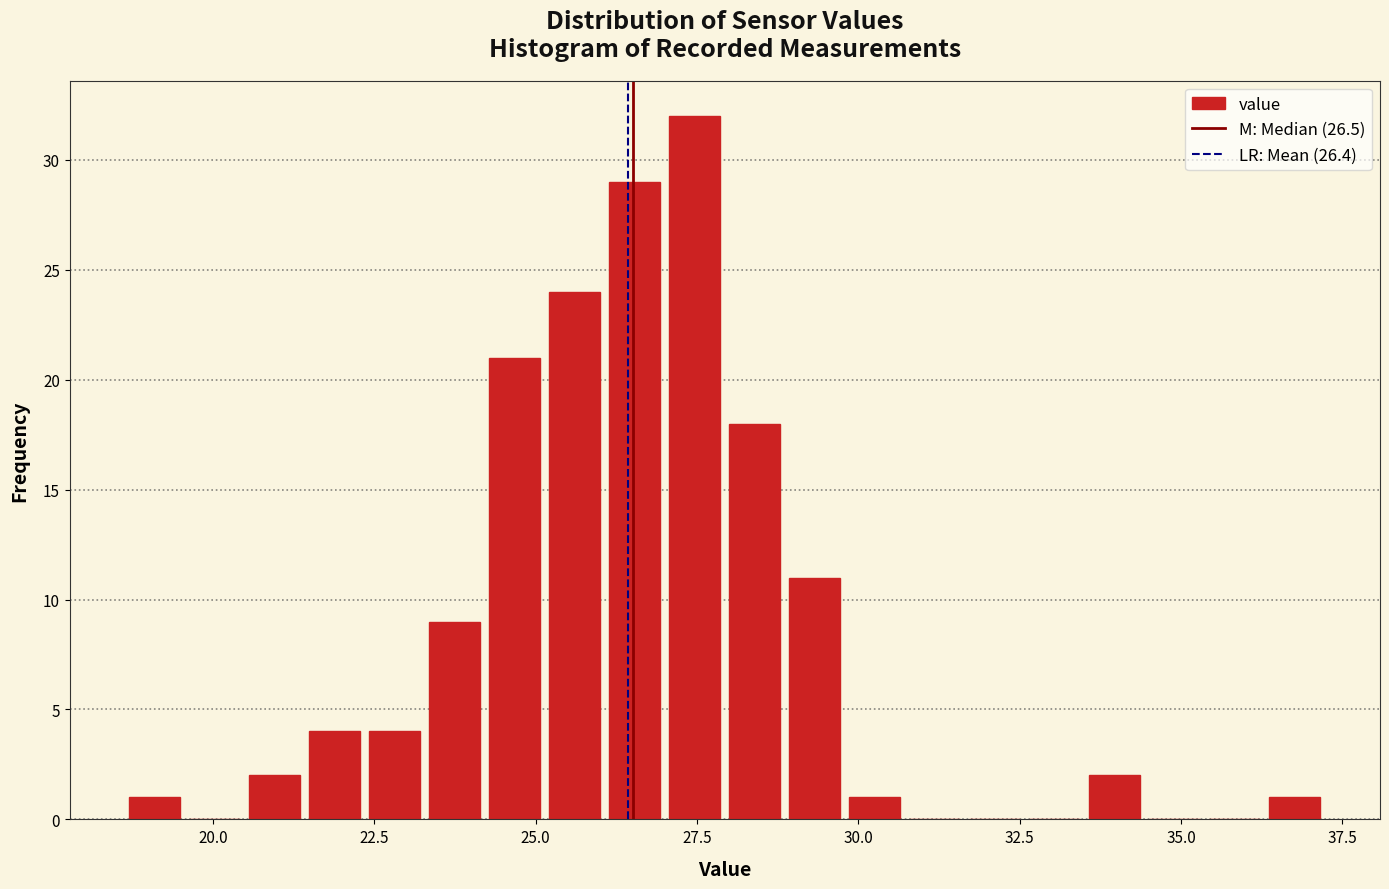

Read against the x-axis, roughly where is the centre of the tallest bar?

27.5